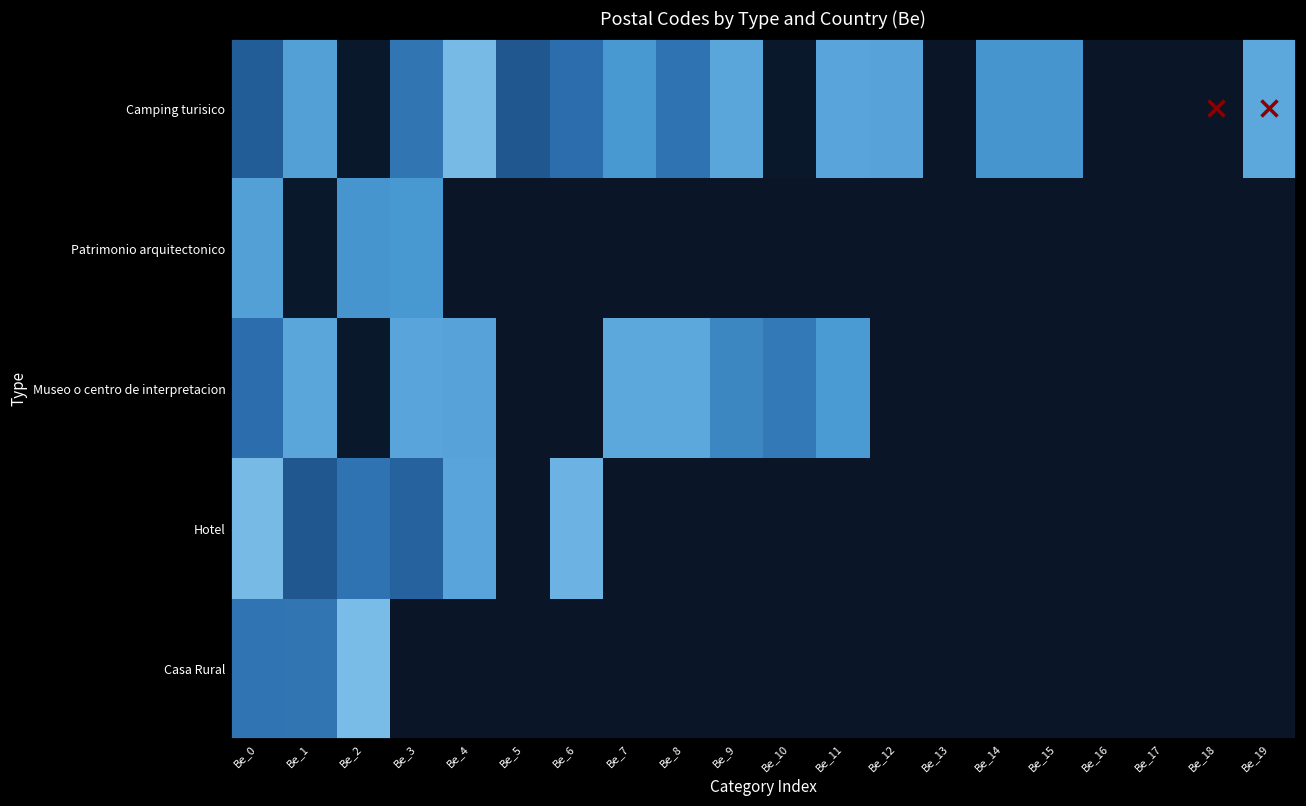

What is the total value across all series at Be_15?

11701